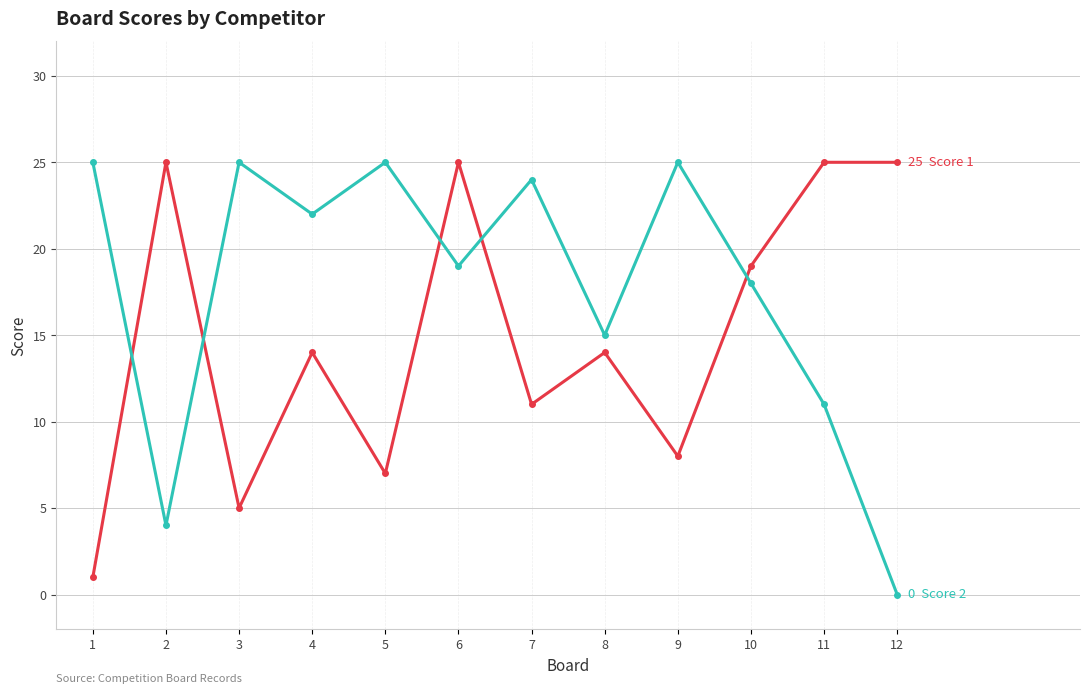

At which category is the sum across all series the highest?

6